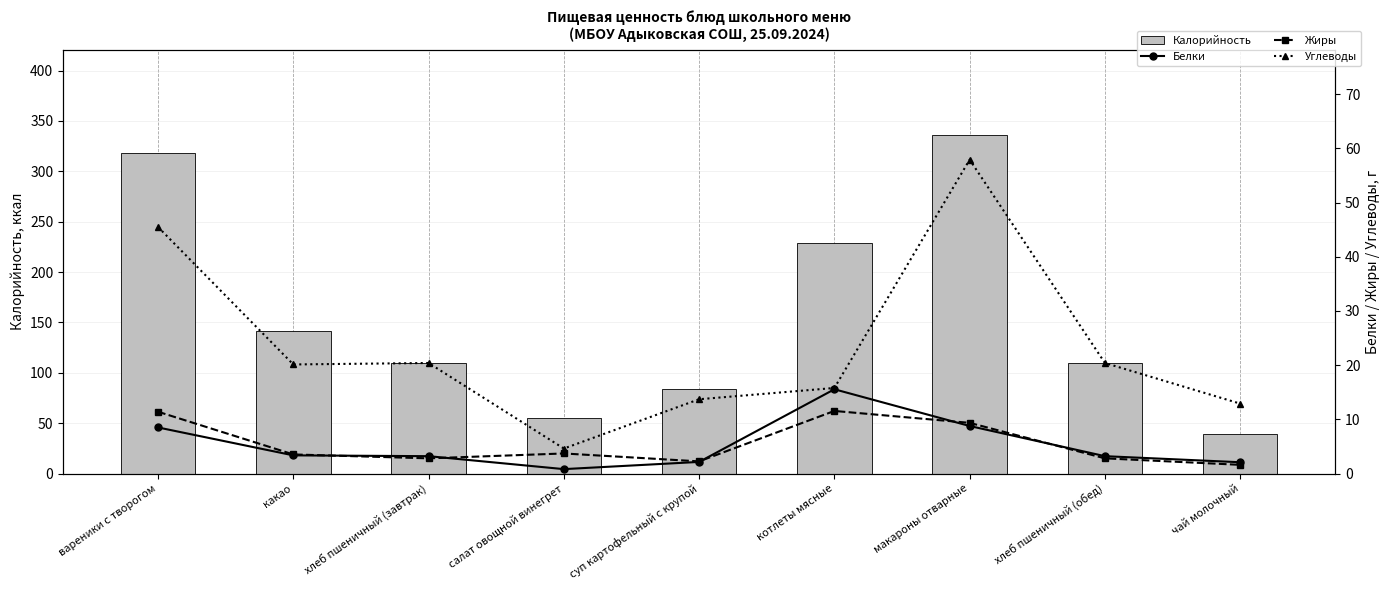

Reading left to right, transcribe all the data shown in this chart.

Калорийность: вареники с творогом=318.0	какао=141.4	хлеб пшеничный (завтрак)=109.6	салат овощной винегрет=55.0	суп картофельный с крупой=83.6	котлеты мясные=228.8	макароны отварные=336.5	хлеб пшеничный (обед)=109.6	чай молочный=39.1
Белки: вареники с творогом=8.5	какао=3.4	хлеб пшеничный (завтрак)=3.2	салат овощной винегрет=0.8	суп картофельный с крупой=2.1	котлеты мясные=15.6	макароны отварные=8.8	хлеб пшеничный (обед)=3.2	чай молочный=2.1
Жиры: вареники с творогом=11.4	какао=3.5	хлеб пшеничный (завтрак)=2.8	салат овощной винегрет=3.7	суп картофельный с крупой=2.2	котлеты мясные=11.6	макароны отварные=9.3	хлеб пшеничный (обед)=2.8	чай молочный=1.6
Углеводы: вареники с творогом=45.5	какао=20.1	хлеб пшеничный (завтрак)=20.4	салат овощной винегрет=4.6	суп картофельный с крупой=13.7	котлеты мясные=15.8	макароны отварные=57.9	хлеб пшеничный (обед)=20.4	чай молочный=12.9